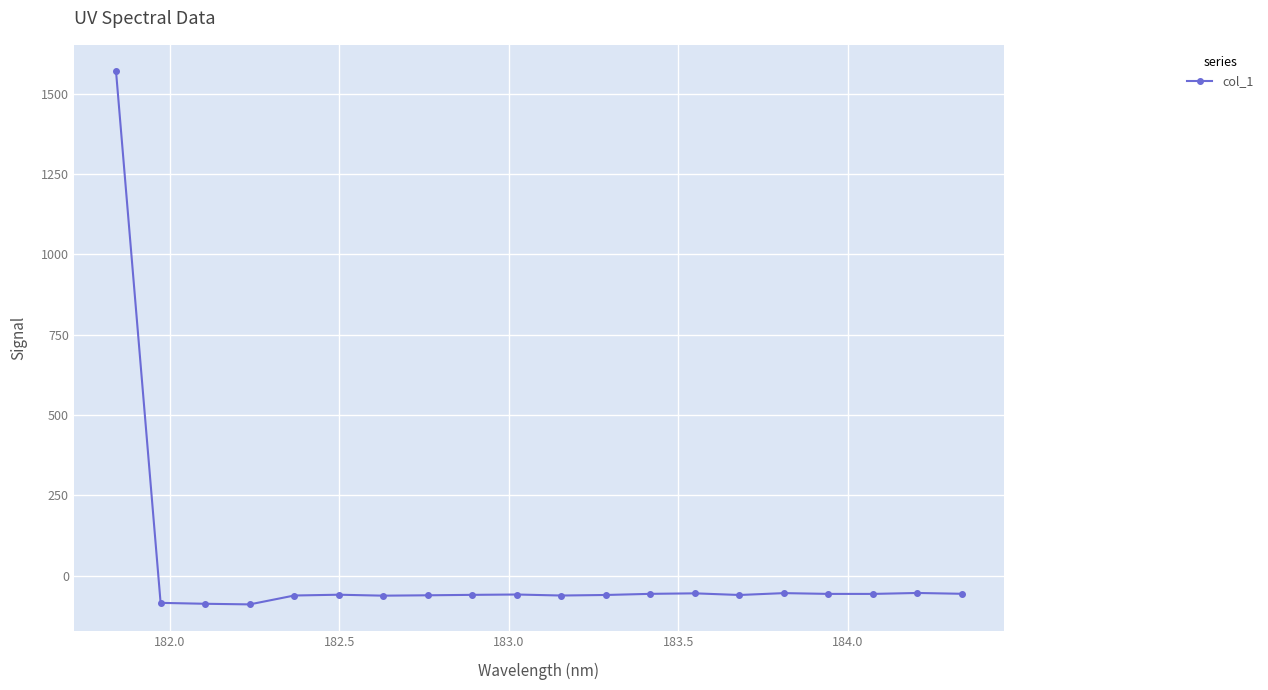

Is this an area chart (filled region under the line)?

No